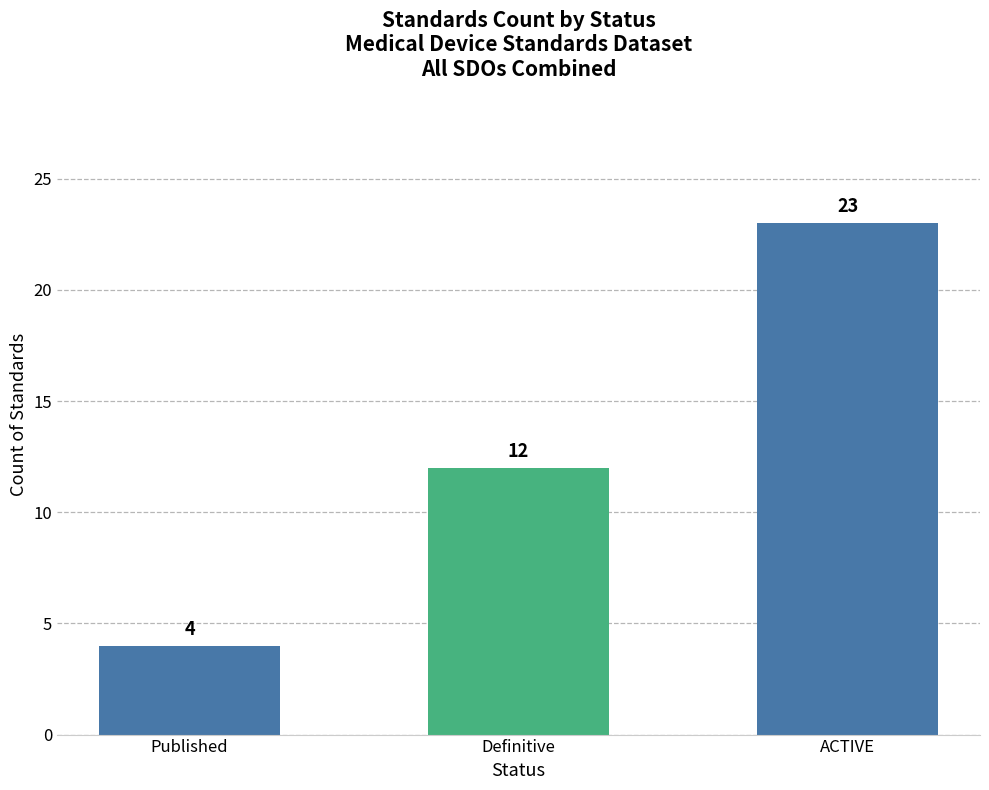

What is the value of the 1st bar from the left?

4